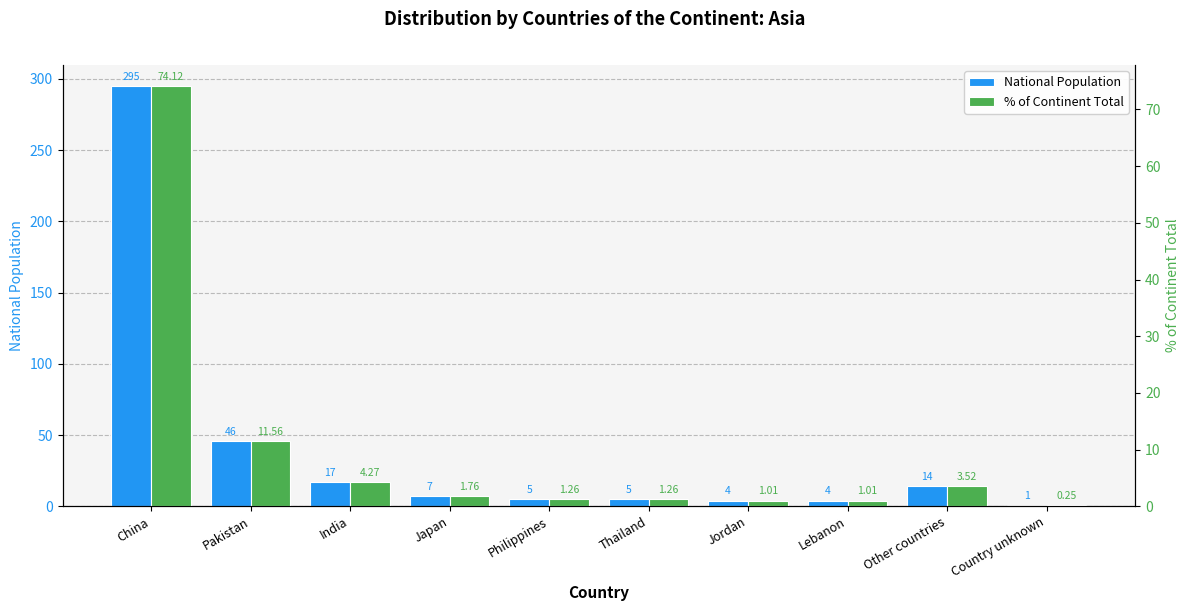

What is the value of the National Population bar at the 6th from the left?

5.0